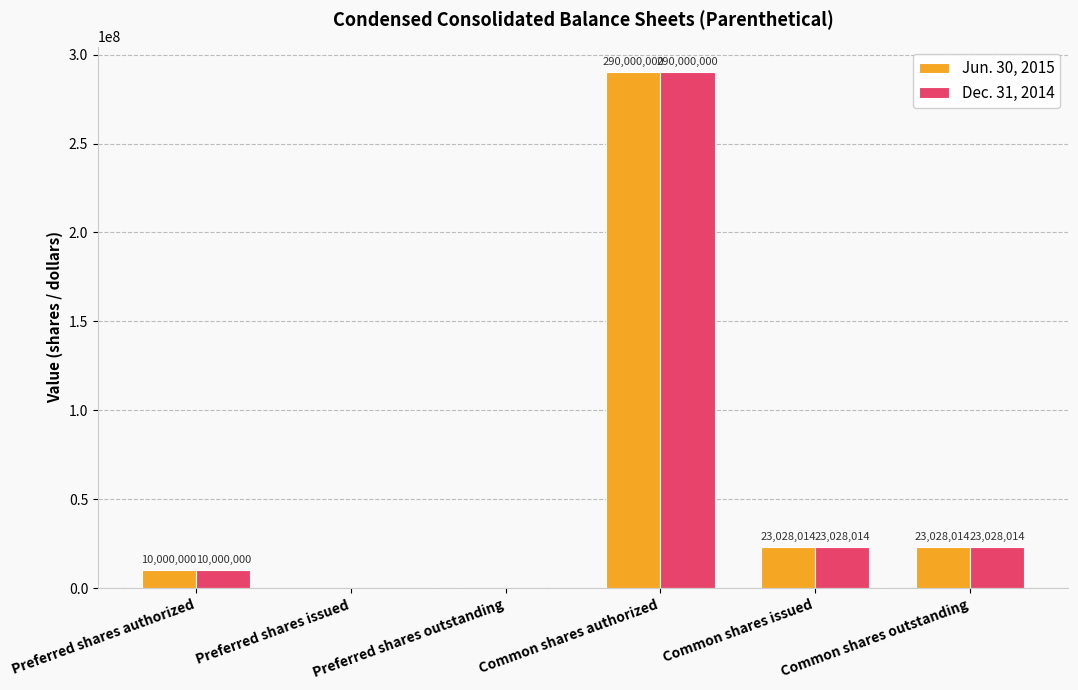

At which category does the chart reach its peak across all series?

Common shares authorized